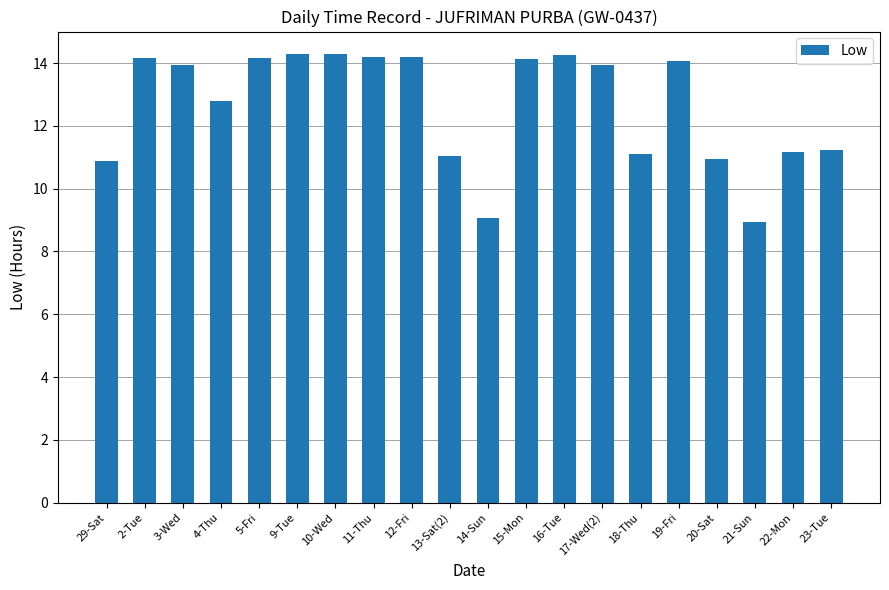

What is the maximum value shown in the chart?

14.3